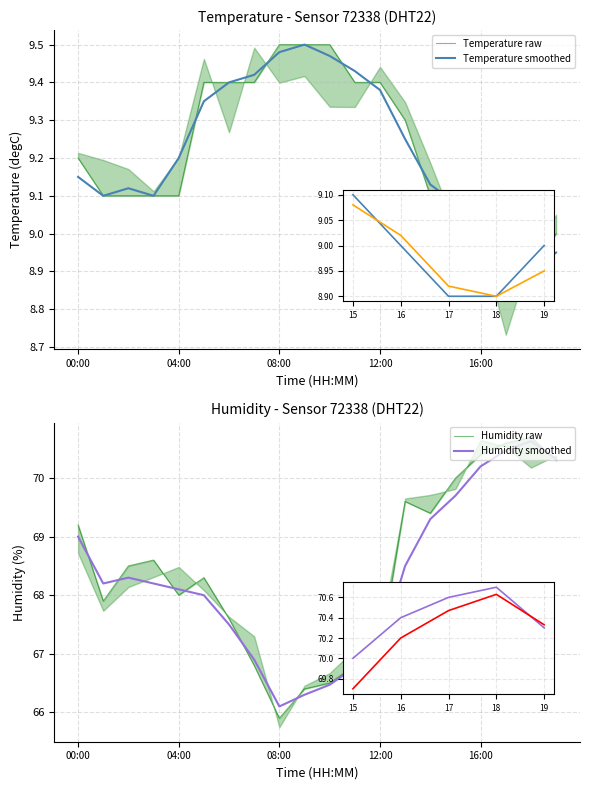

What position from the left is 7?

8